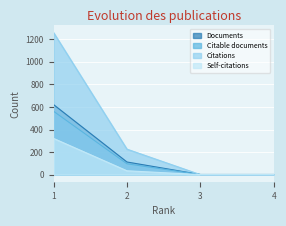

True or false: Citable documents has more than 0 interior local peaks.

False